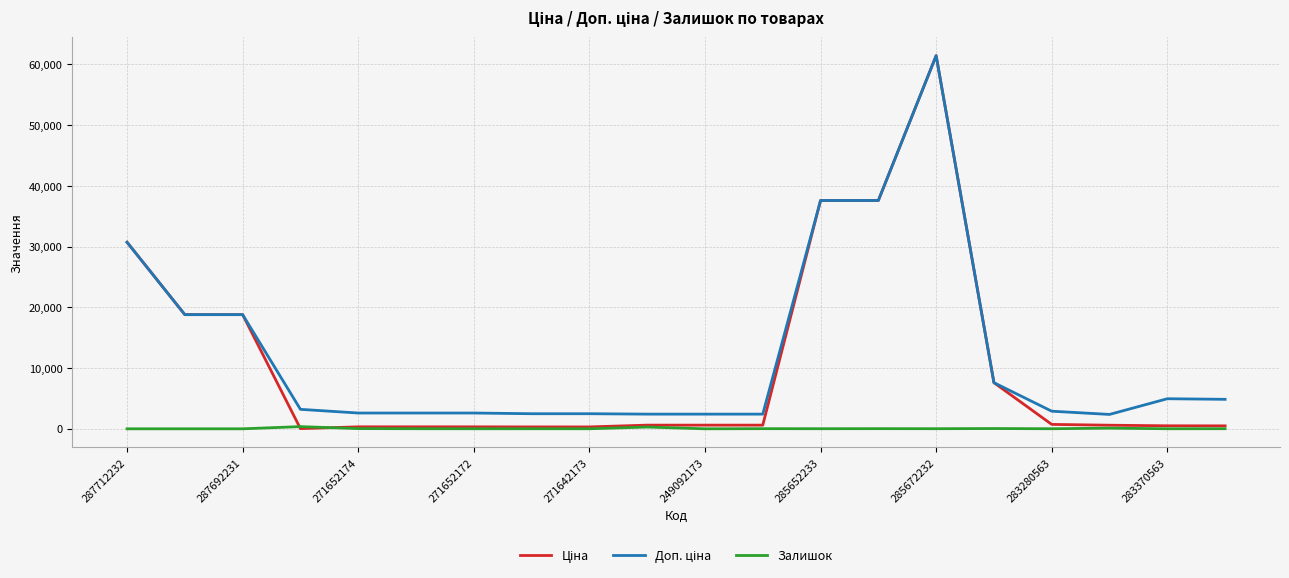

What is the lowest value of the Ціна series?

32.0